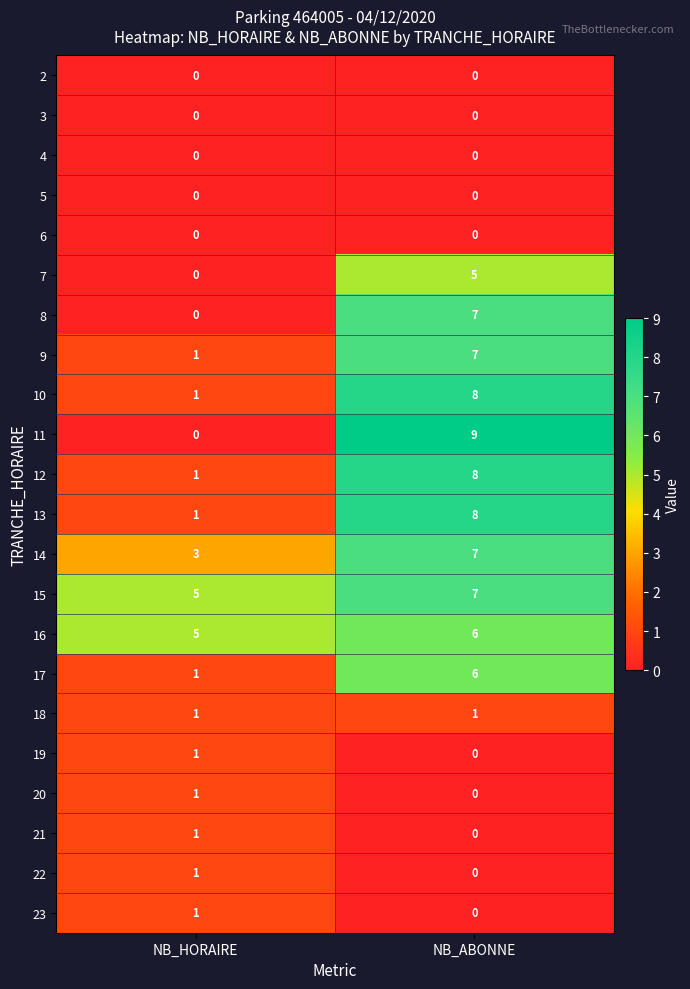

What is the difference between the 10 values at NB_ABONNE and NB_HORAIRE?

7